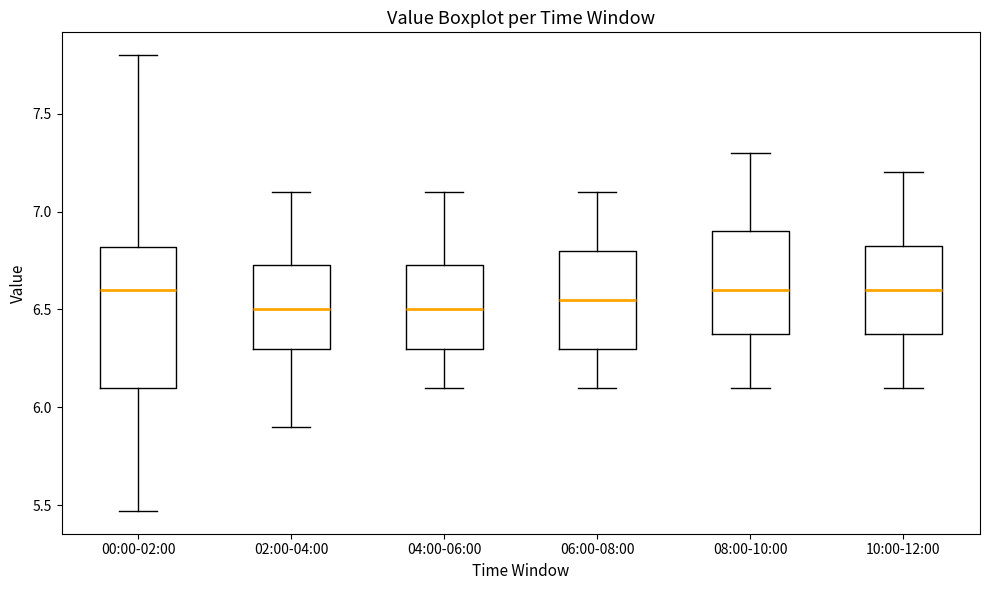

Comparing the boxes themselves (not the whiskers), which one is the tallest?

00:00-02:00